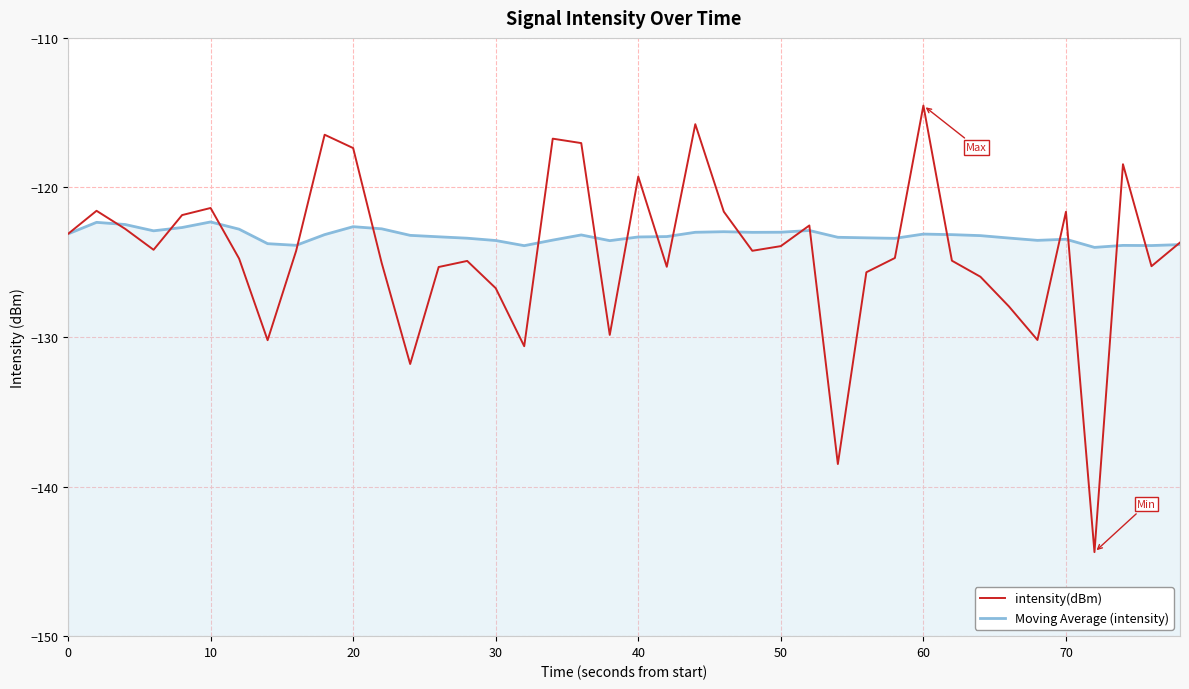

What are all the series names shown in the legend?

intensity(dBm), Moving Average (intensity)